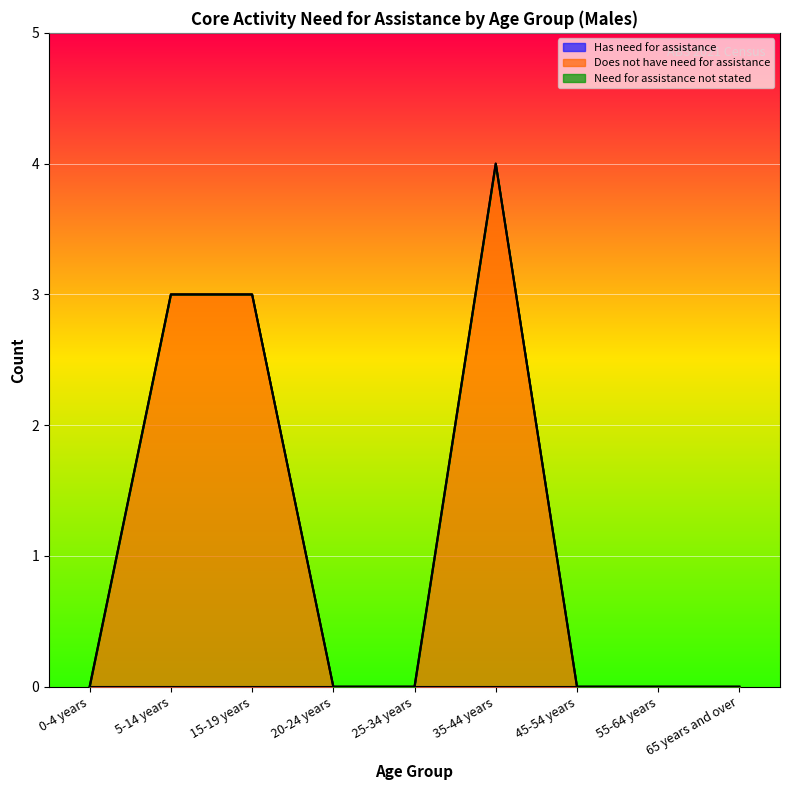

True or false: Has need for assistance has more than 1 points higher than both neighbors.

False